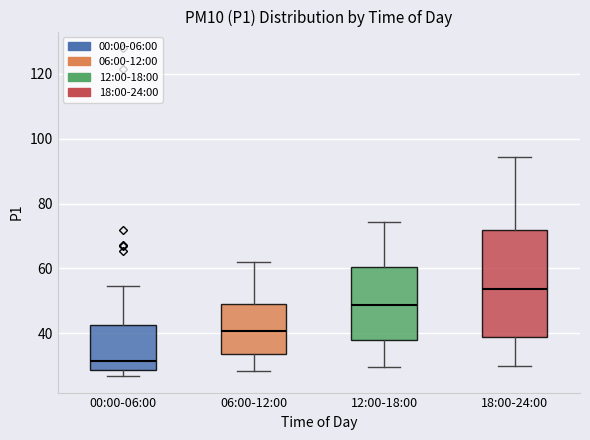

Reading left to right, read every box against the y-axis: the position of its median line, the range the box covers, and the ends of its whiskers. The values are not printed on the chart, so give them approximately, as read against the axis.

00:00-06:00: median 32, box 28 to 42, whiskers 26 to 54
06:00-12:00: median 40, box 34 to 48, whiskers 28 to 62
12:00-18:00: median 48, box 38 to 60, whiskers 30 to 74
18:00-24:00: median 54, box 38 to 72, whiskers 30 to 94